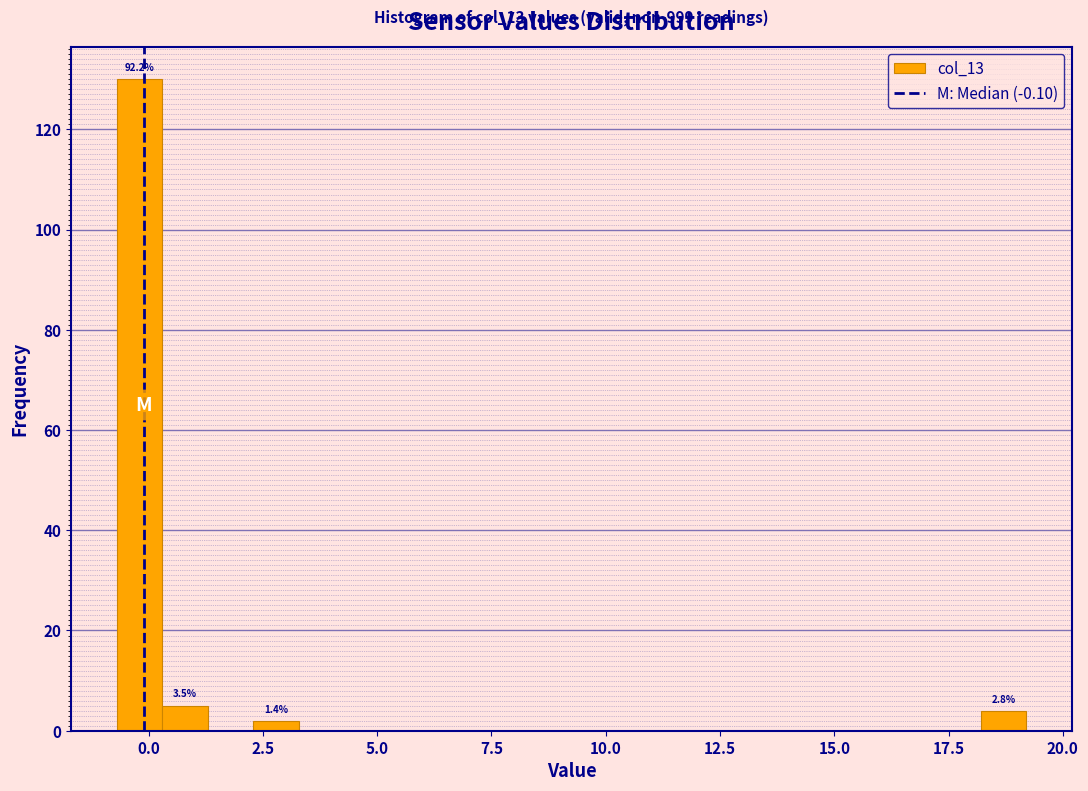

Read against the x-axis, roughly where is the centre of the tallest bar?

0.0